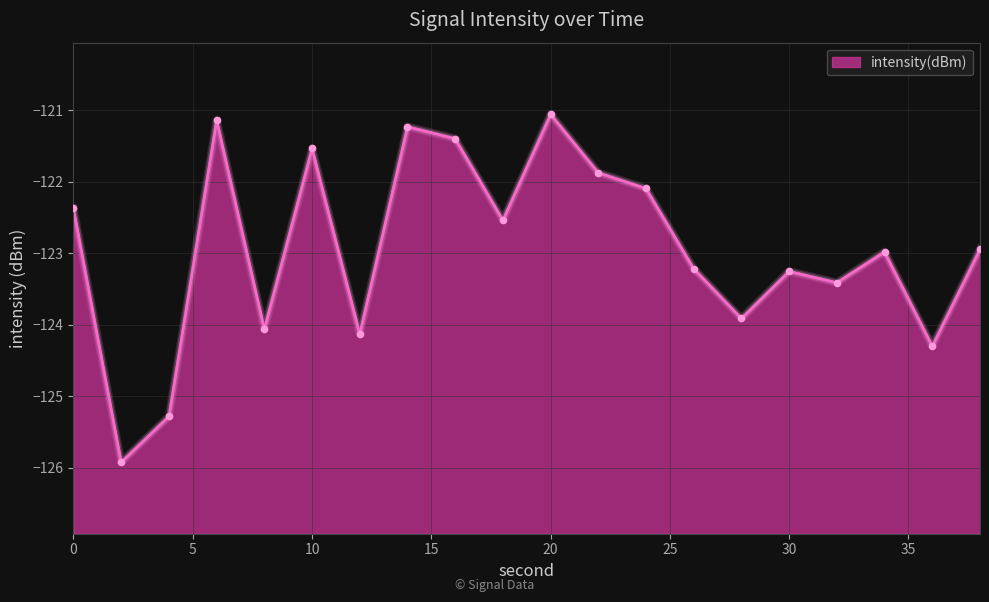

Which has a higher value, 34 or 8?

34